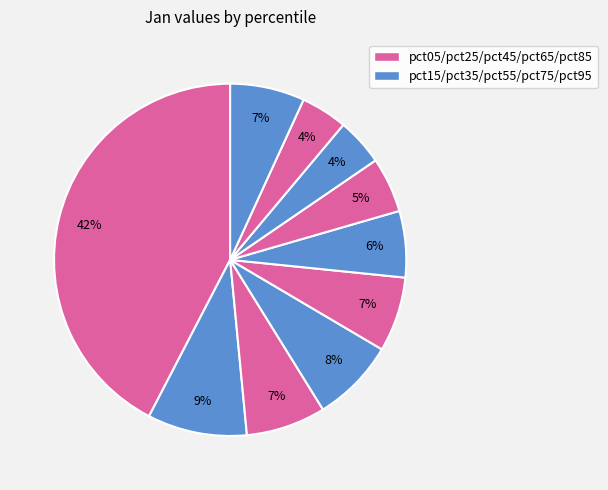

To the nearest percent, what is the average slice percentage?

10%